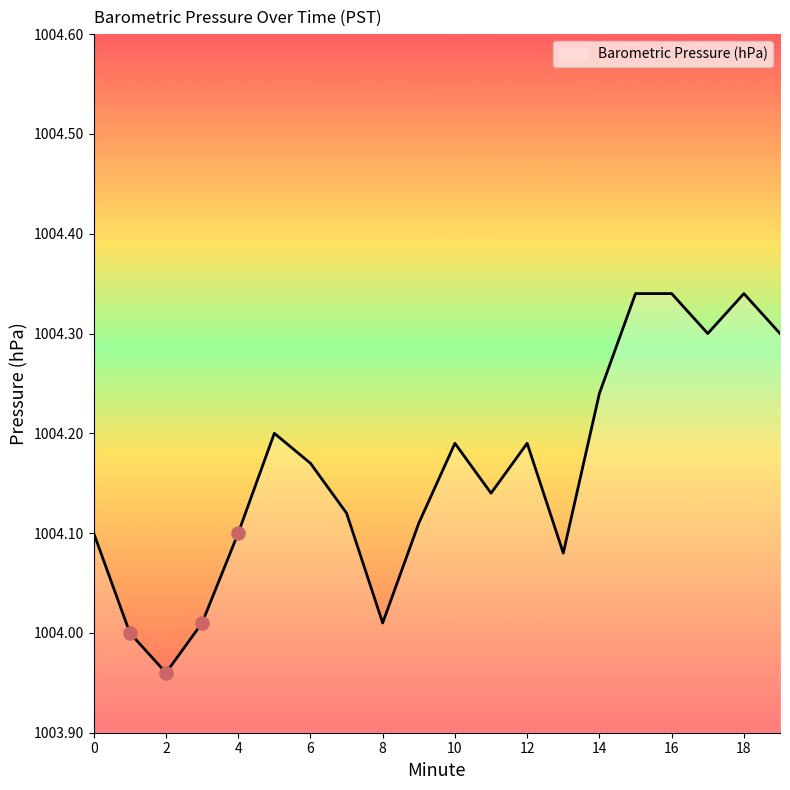

Is this an area chart (filled region under the line)?

Yes